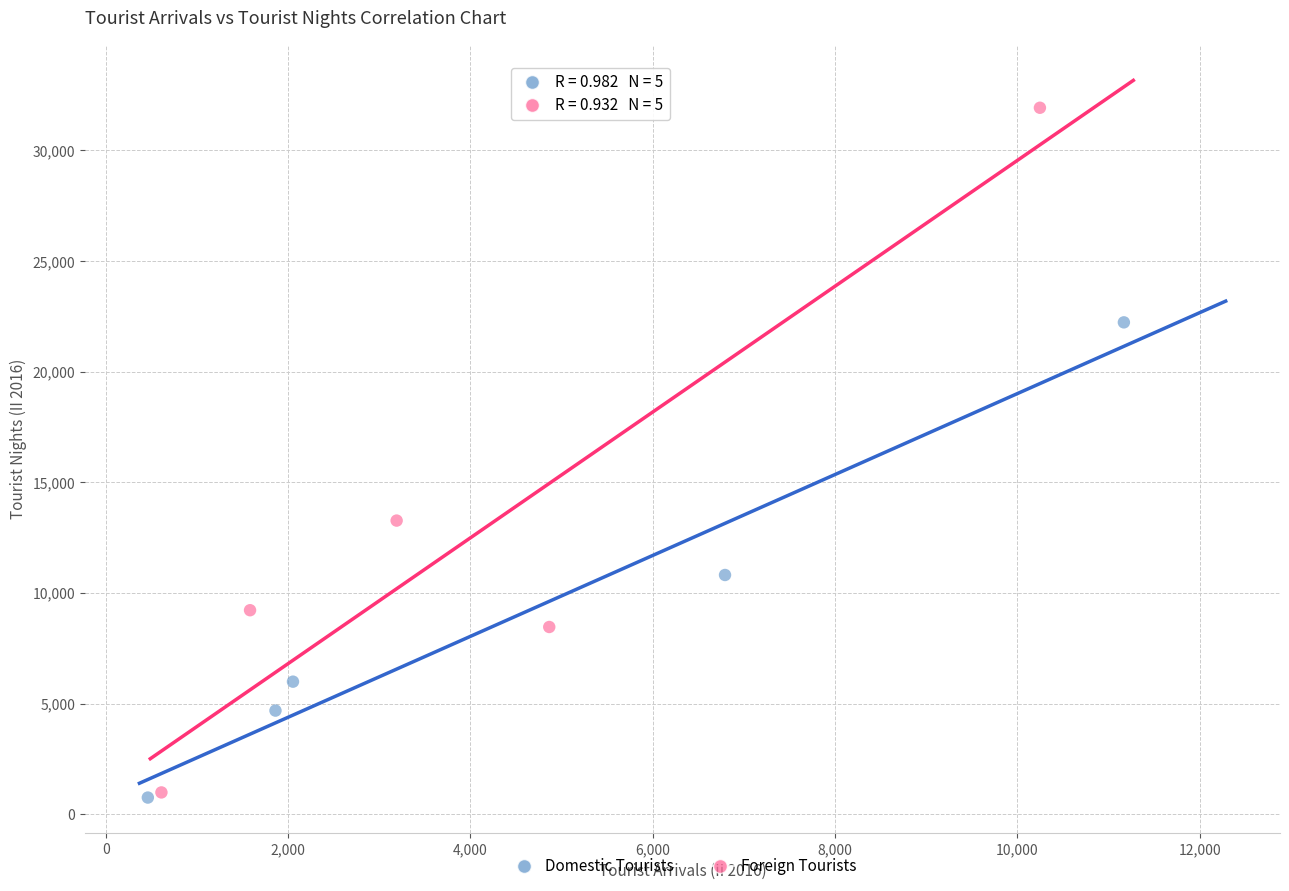

What are all the series names shown in the legend?

Domestic Tourists, Foreign Tourists